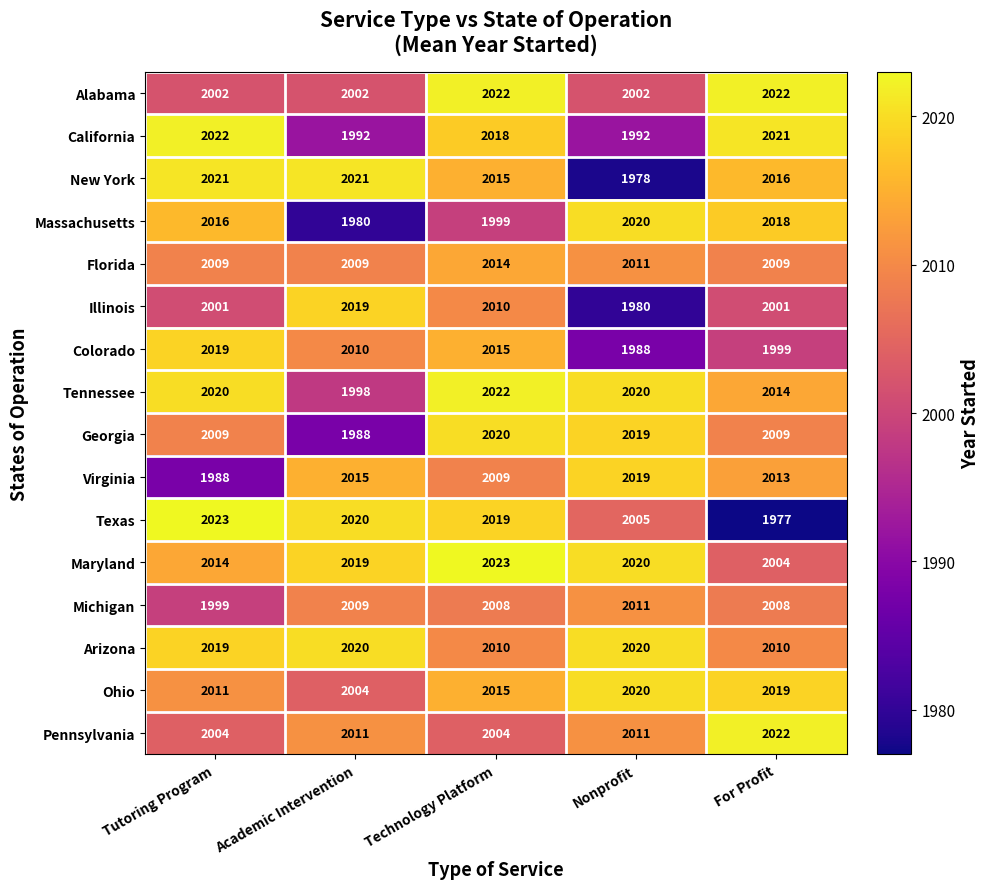

What is the sum of all Illinois values?

10011